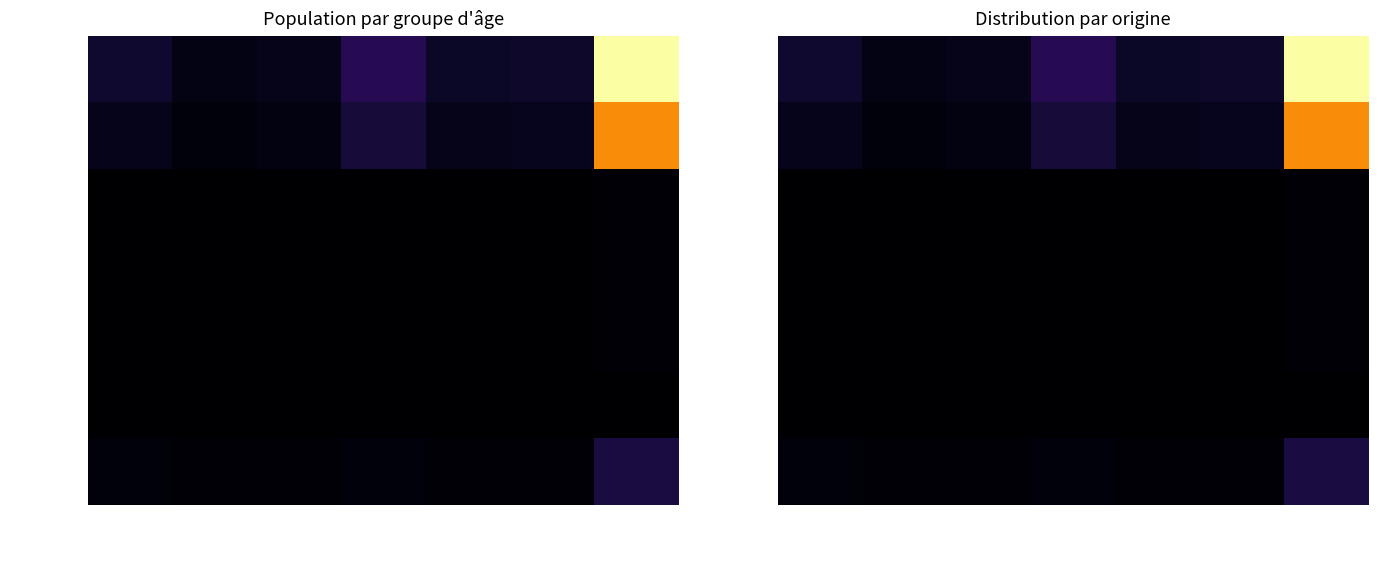

How many categories are shown in the chart?

7